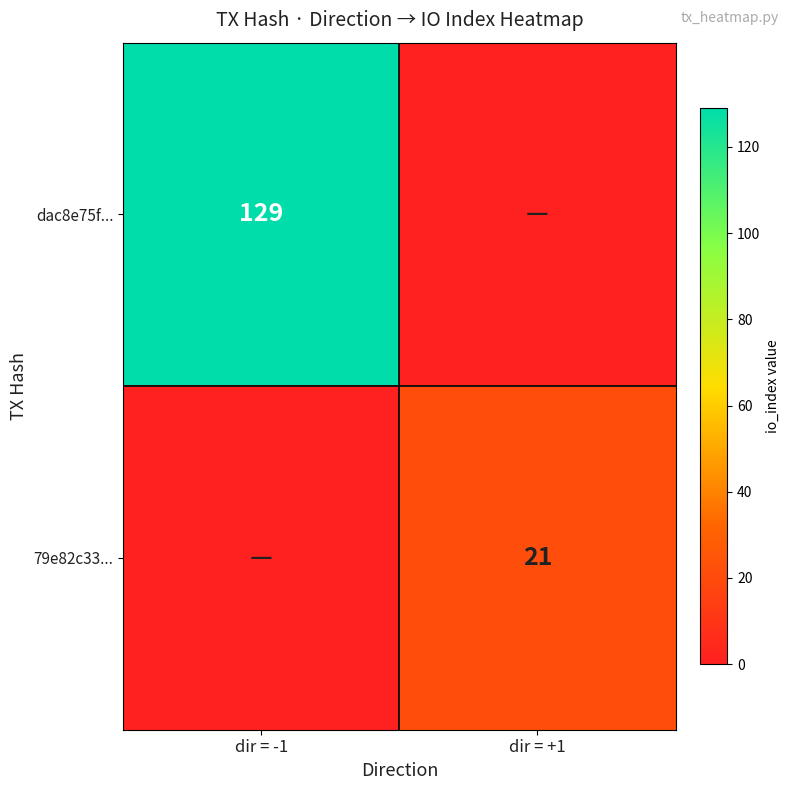

At how many categories does at least one series exceed 91?

1